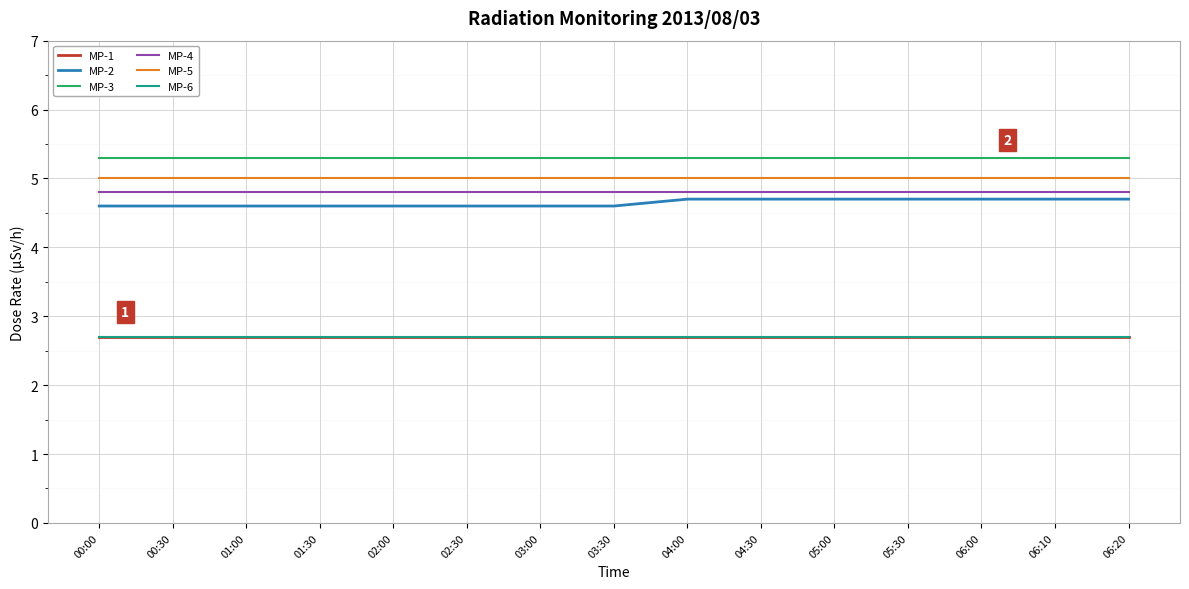

What is the spread (max minus min) of values at 01:00?

2.6